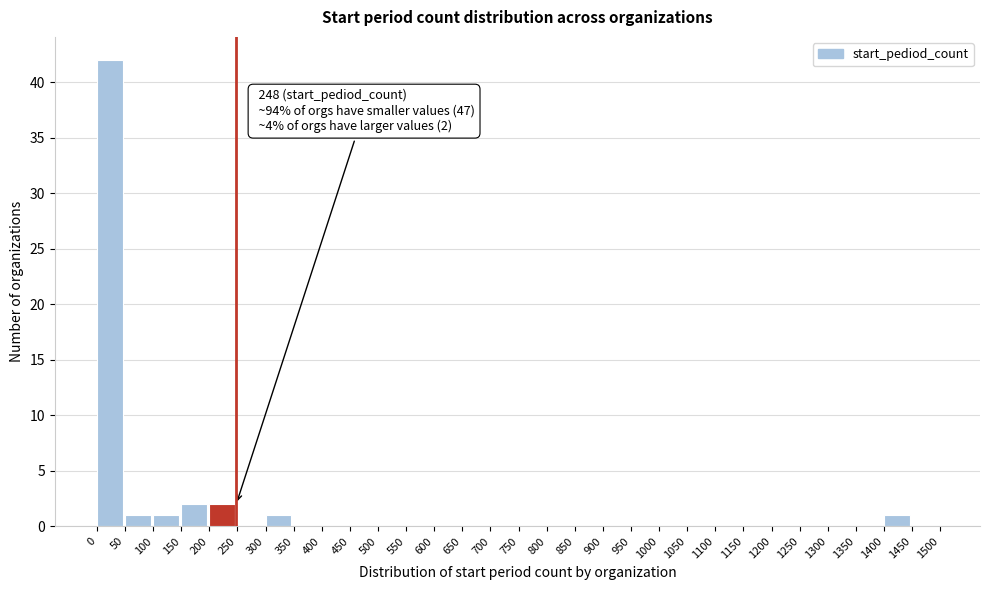

Which range on the x-axis has the tallest bar?

0 to 50